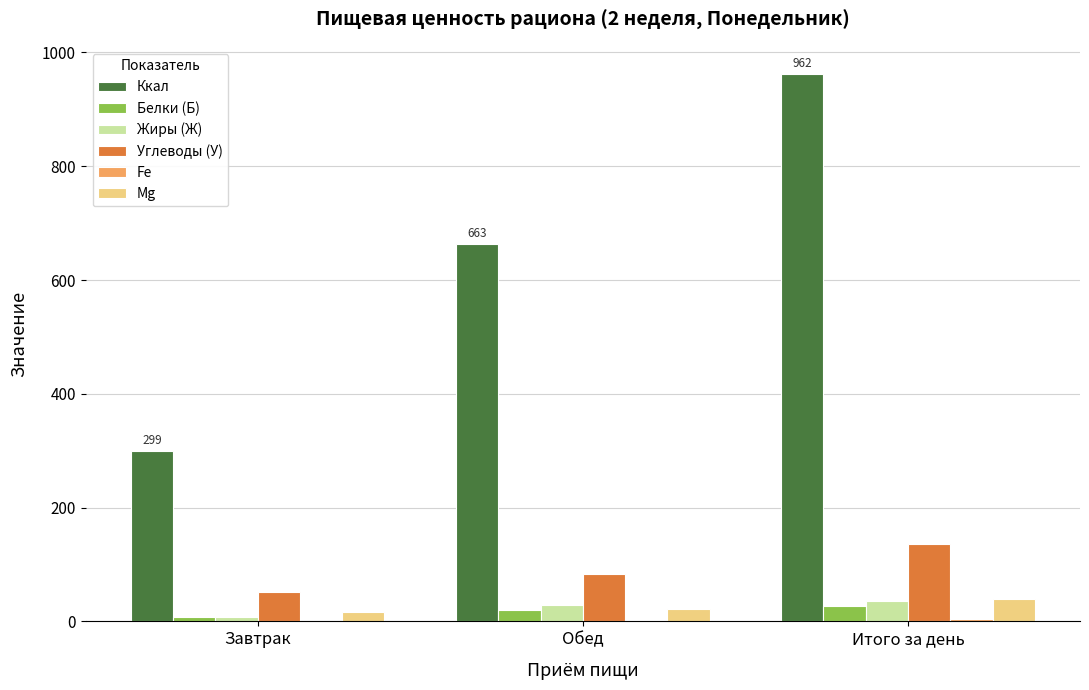

What is the highest value of the Mg series?

38.8